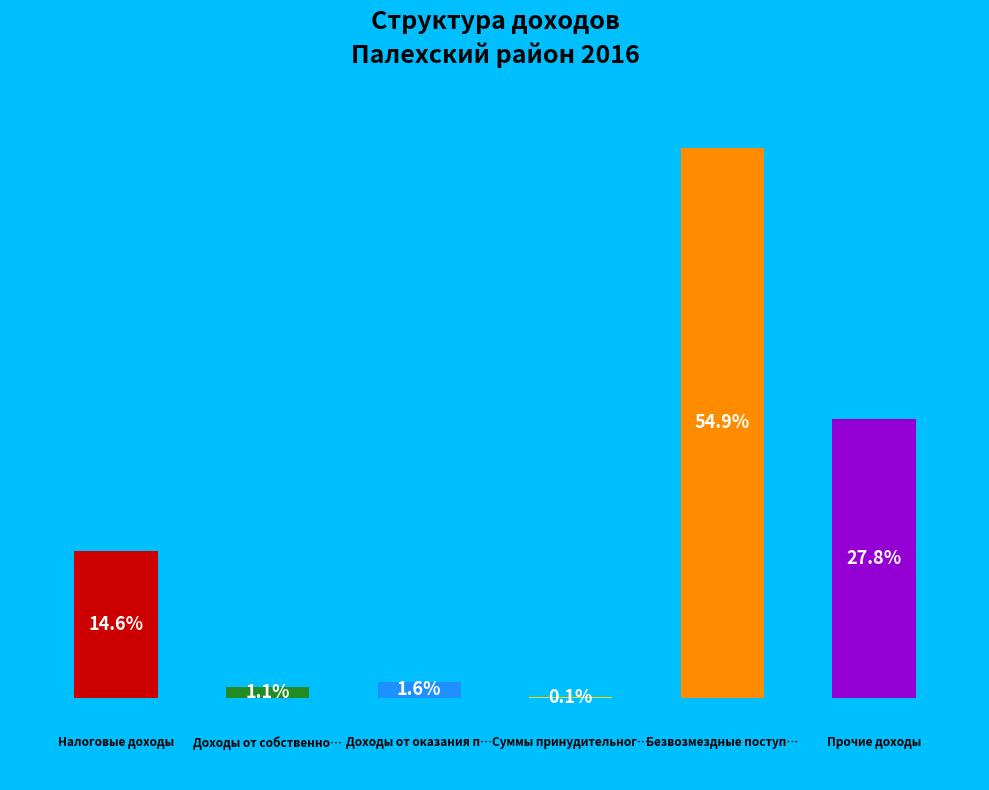

Is it true that Доходы от оказания платных услуг is 1% of the pie?

False